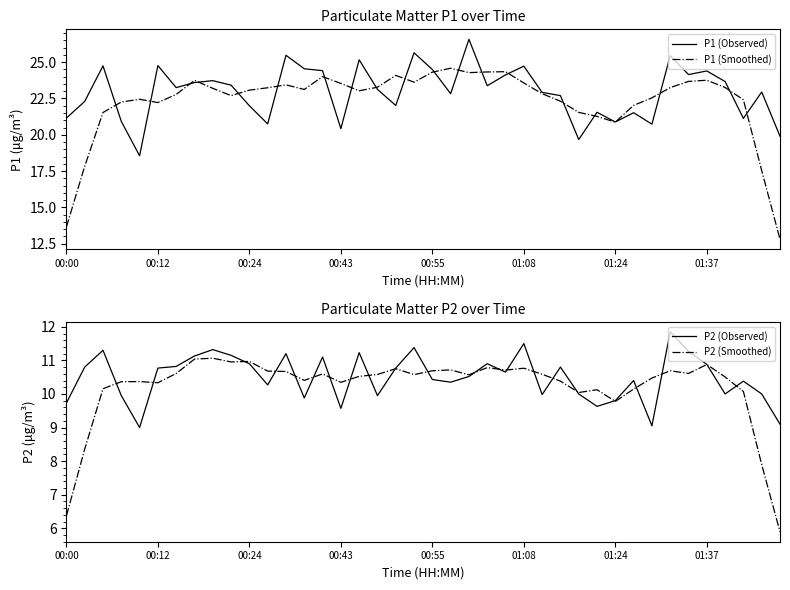

Is it true that P2 (Smoothed) equals 6.0 at 11?

False